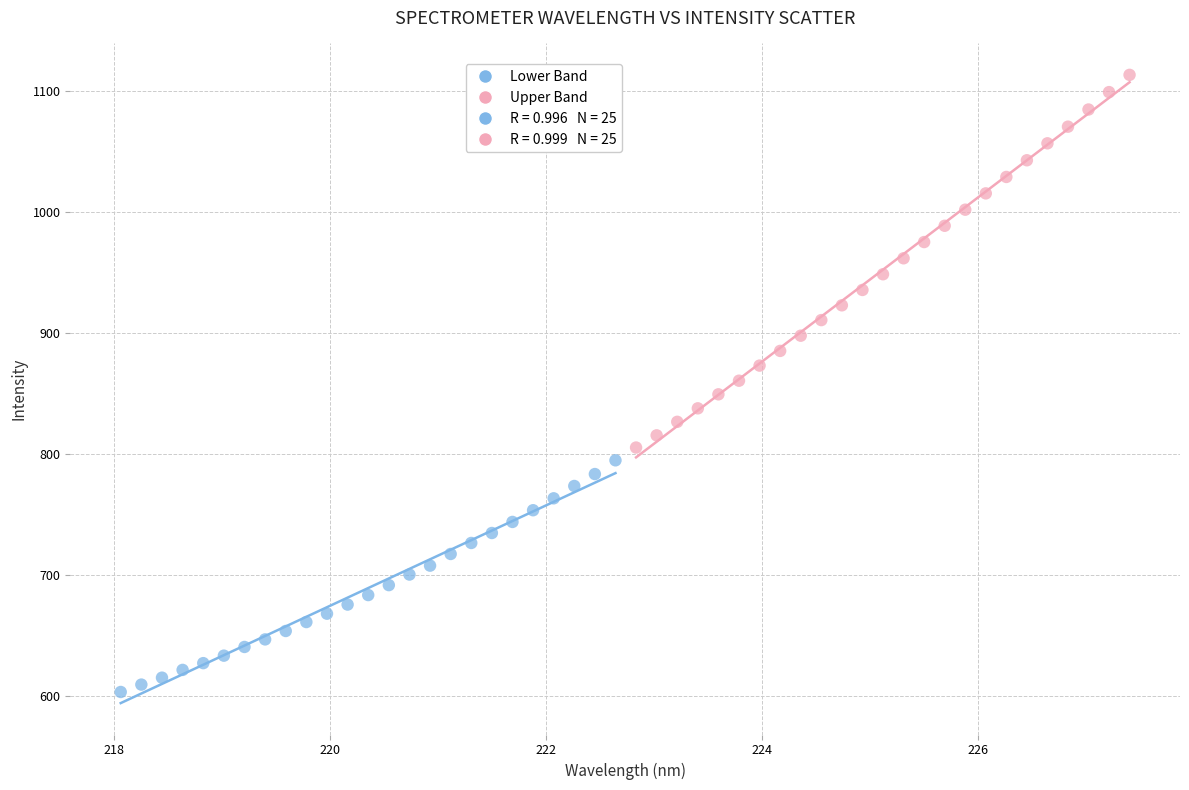

Which series has the widest spread of Y values?

Upper Band